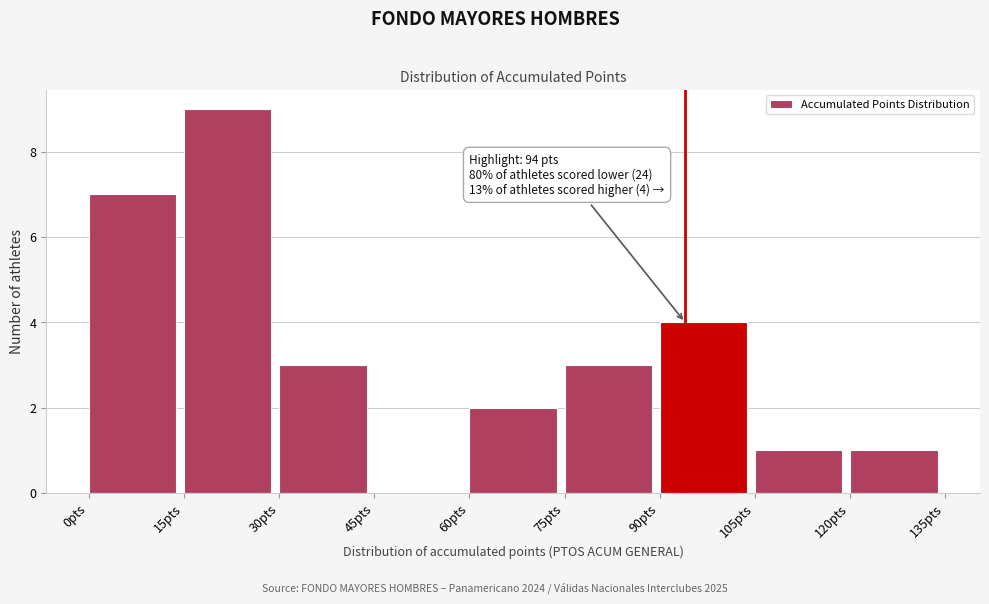

Over which range of the x-axis is the bar tallest?

15 to 30